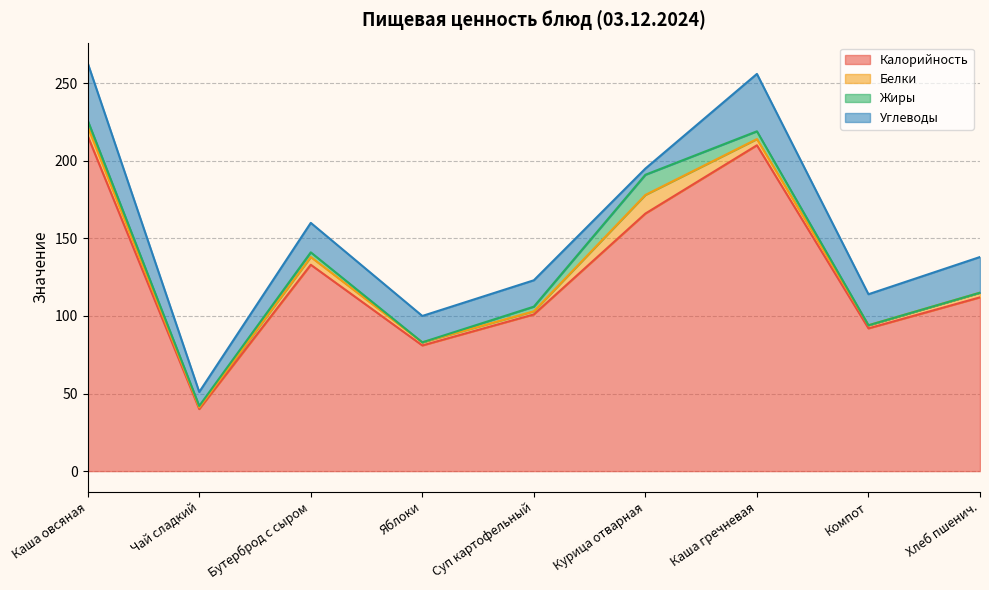

Is it true that Белки equals 5 at Бутерброд с сыром?

True